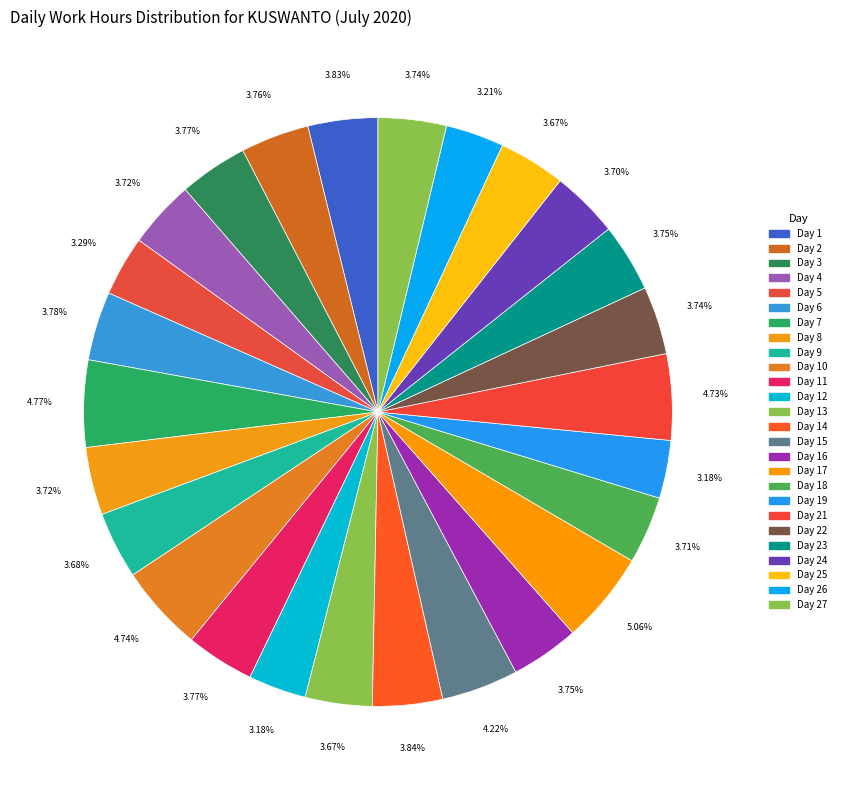

Count the number of slices in the pie.

26